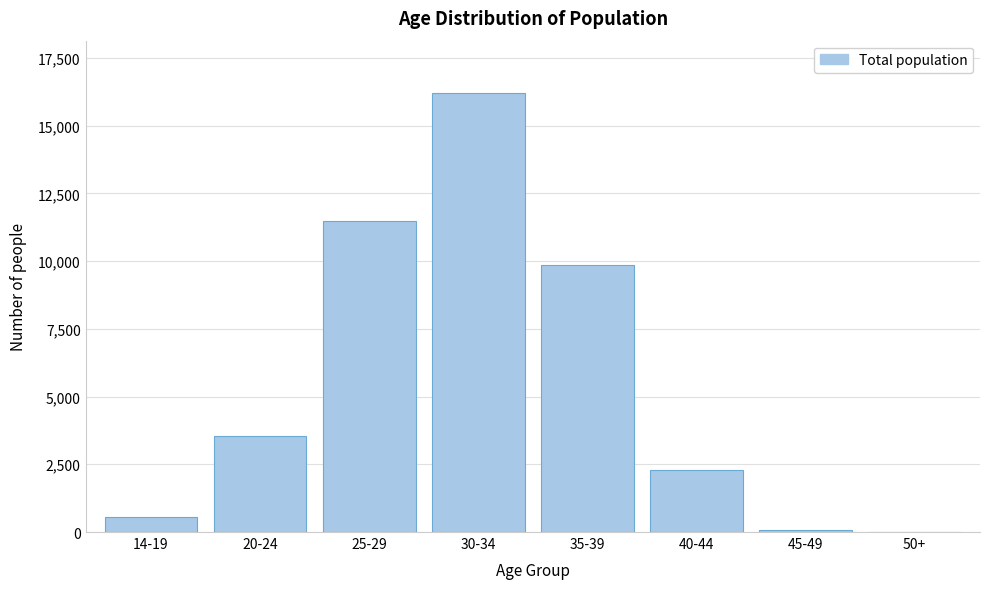

Where is the data nearest to the value 8096?

35-39